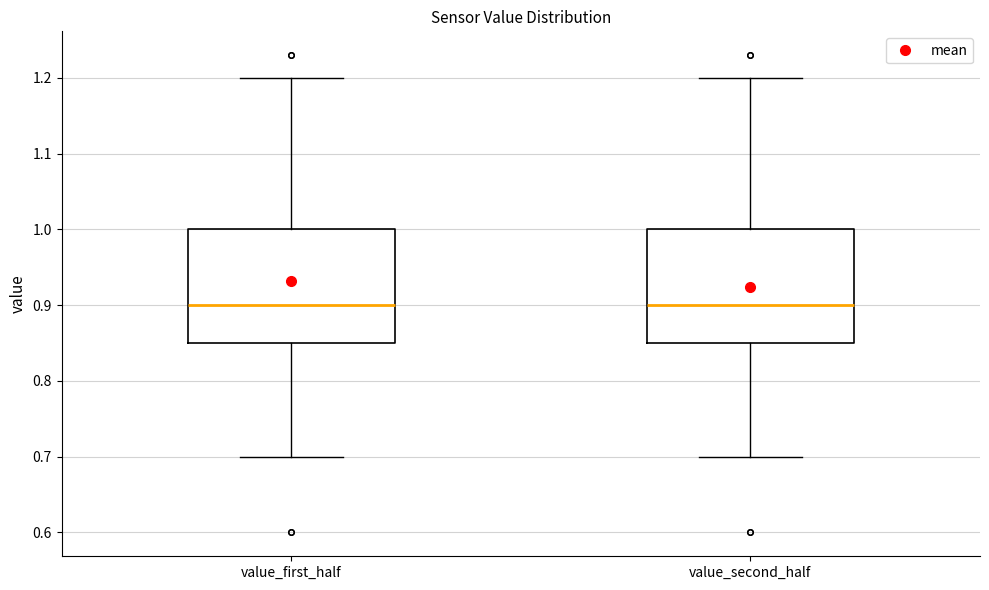

Where does the lower whisker of the box for value_second_half end on the y-axis? The values are not printed on the chart, so give them approximately, as read against the axis.

0.70